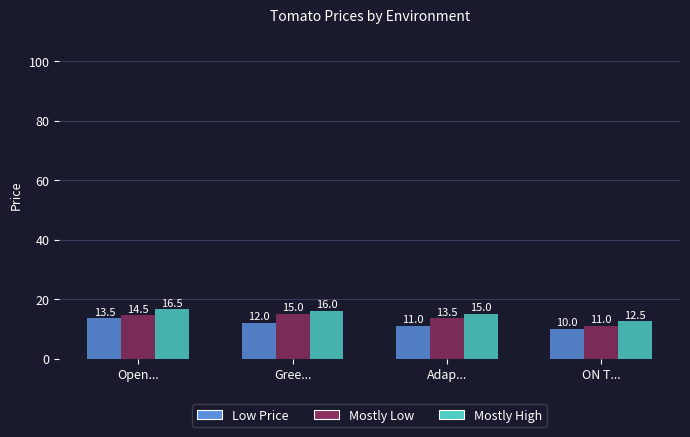

Where is Mostly Low nearest to the value 13?

Adap...